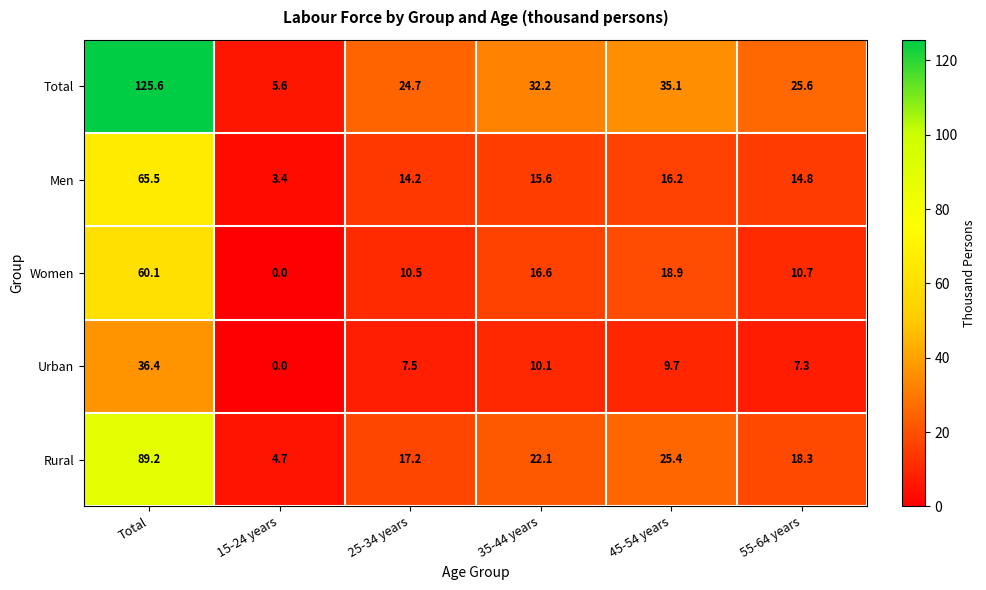

What is the approximate value of Urban at Total?

36.4